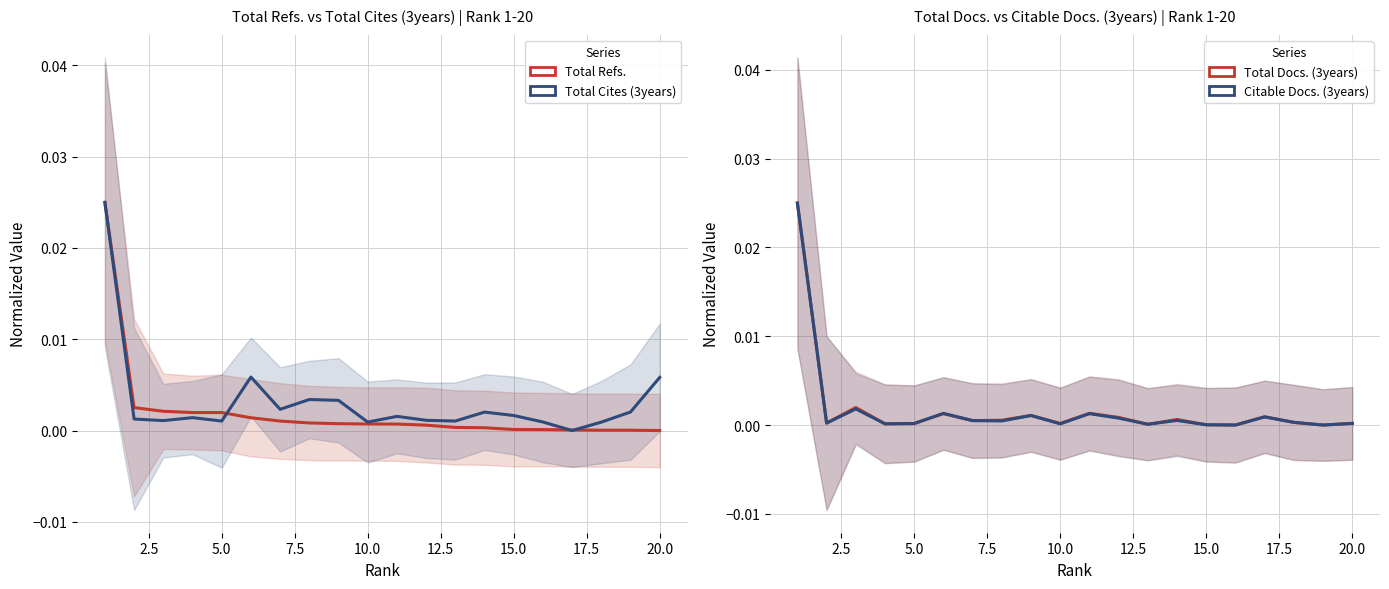

Rank the series by their maximum value, from lowest to highest.

Total Refs., Total Cites (3years), Total Docs. (3years), Citable Docs. (3years)